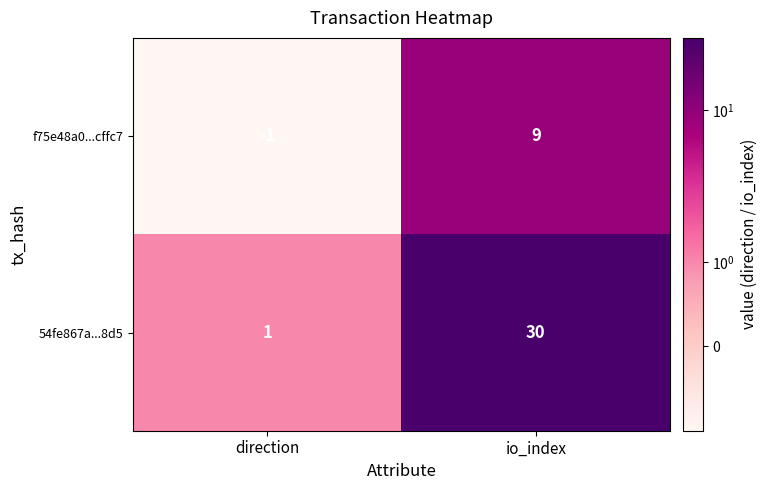

What is the greatest value displayed?

30